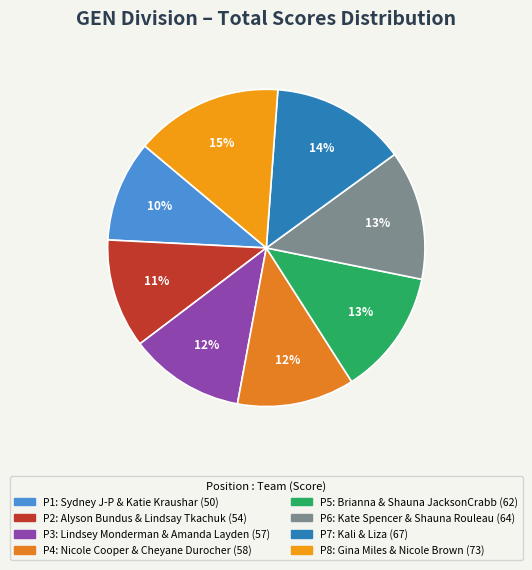

Which category has the biggest portion of the pie?

Gina Miles & Nicole Brown